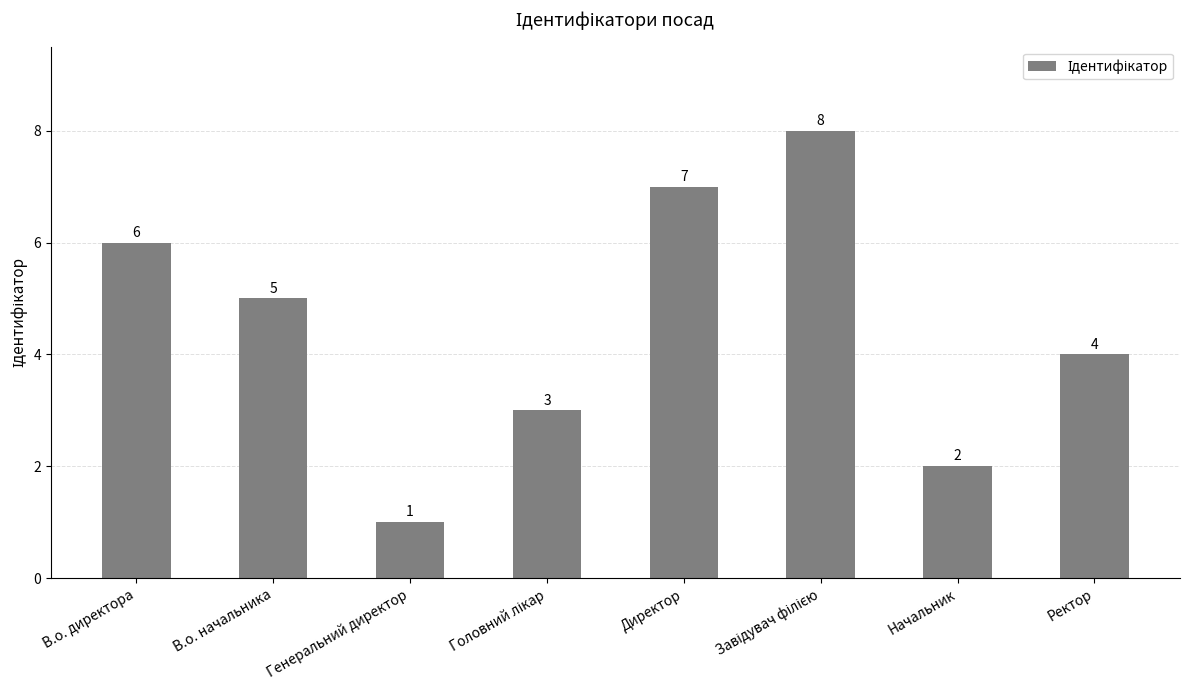

What is the smallest value displayed?

1